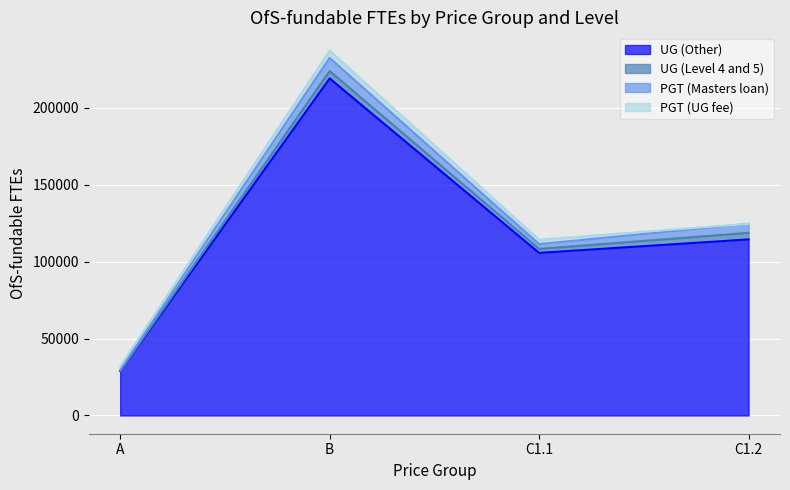

True or false: UG (Other) and PGT (UG fee) intersect in this chart.

False